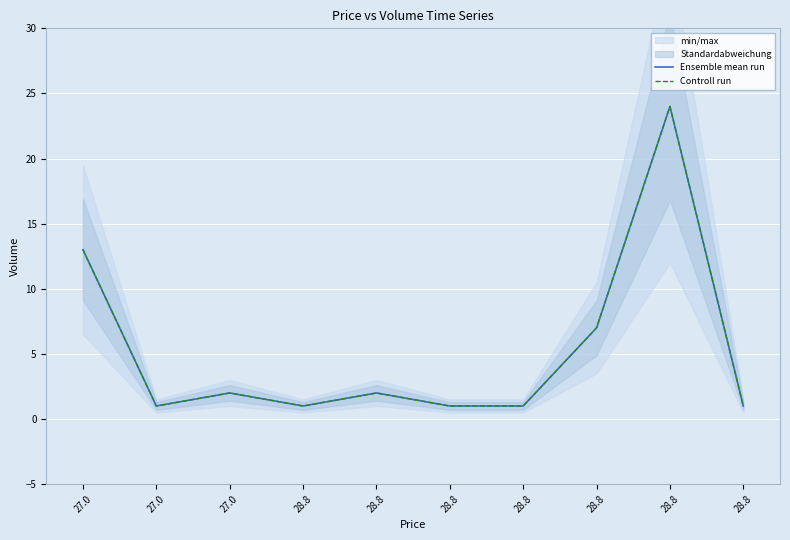

Where is the first local minimum for Ensemble mean run?

27.0